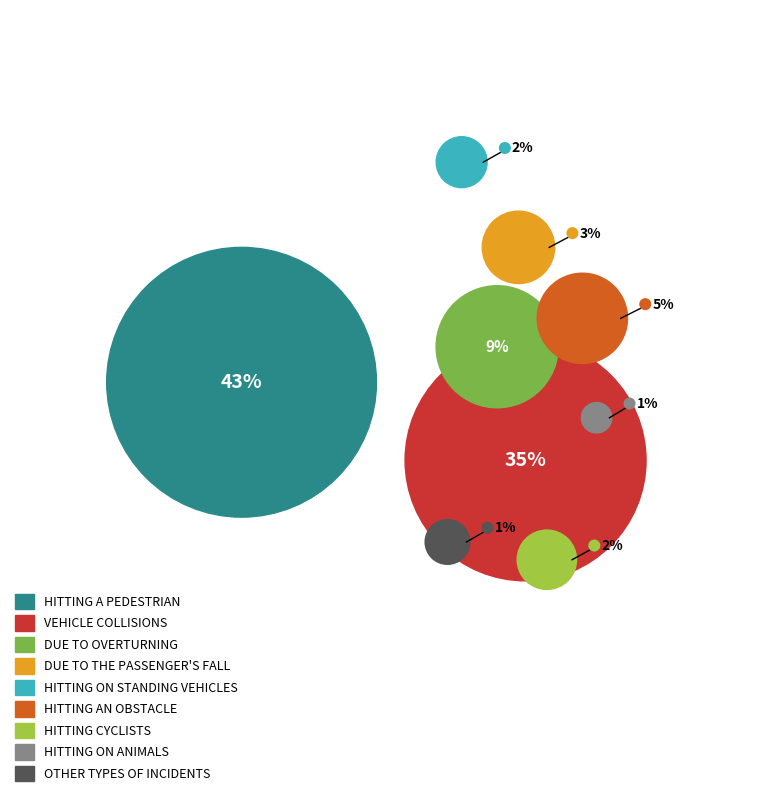

Is there a majority slice in this chart?

No